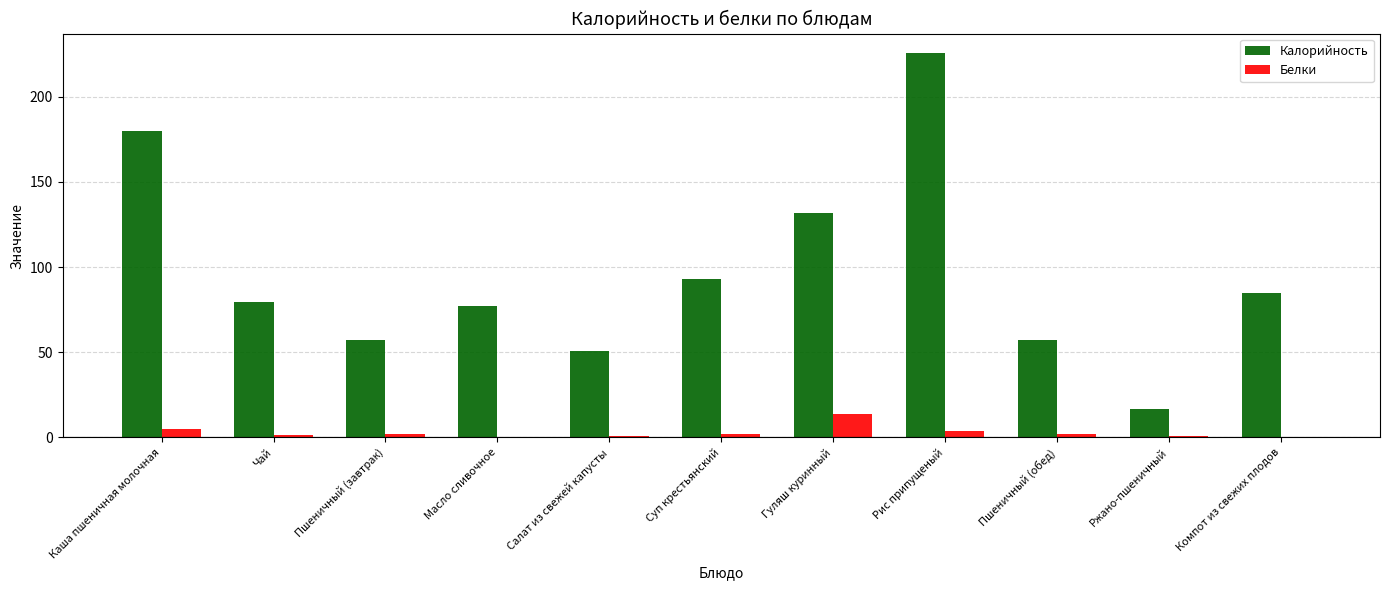

Is the value of Калорийность at Суп крестьянский greater than the value of Белки at Каша пшеничная молочная?

Yes